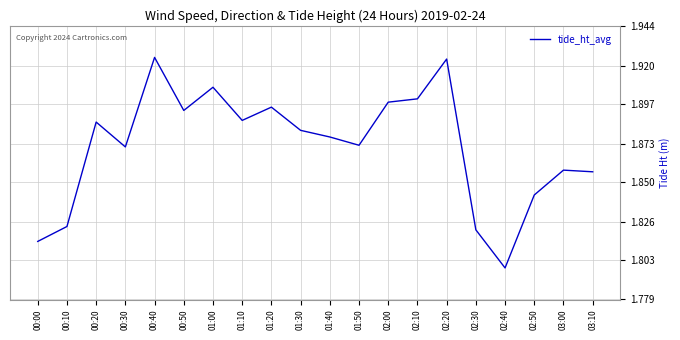

Count the values in the range 1 to 2.

20